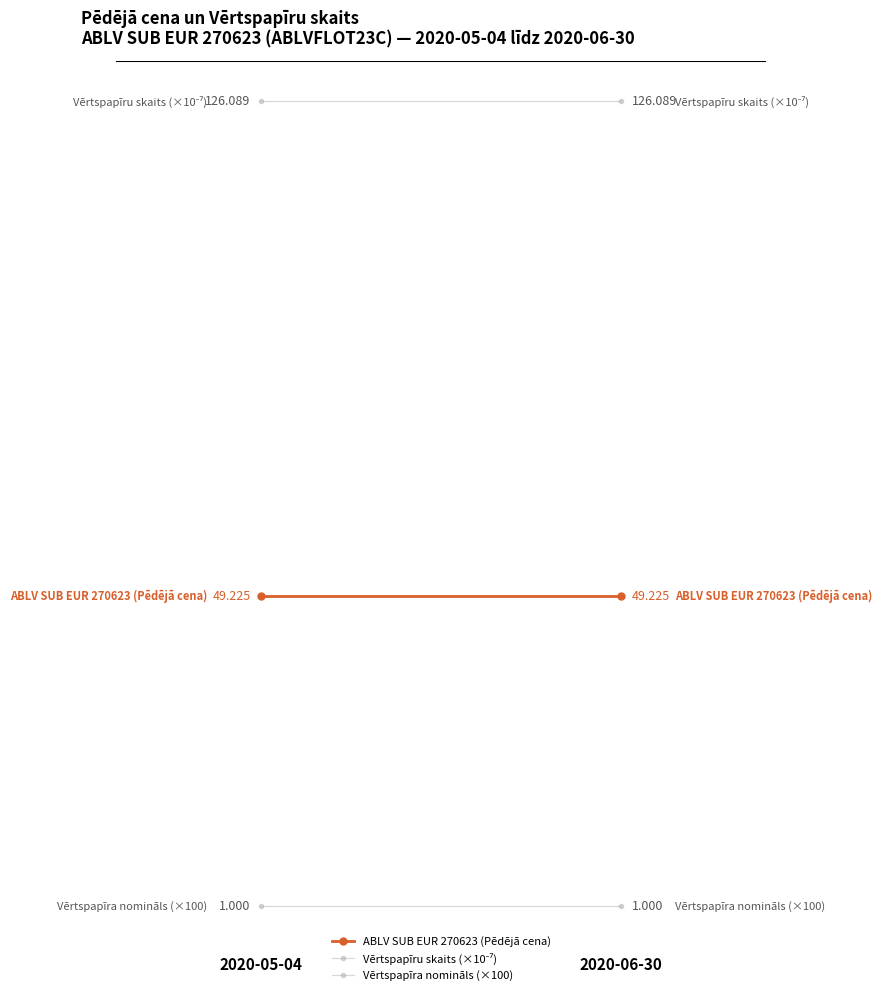

Does the chart have visible grid lines?

No